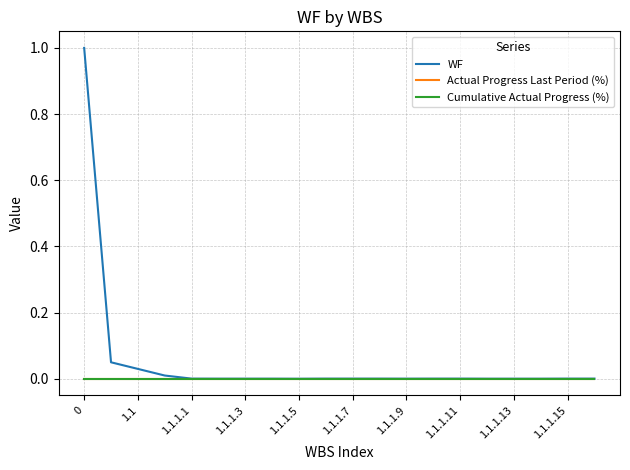

Does the chart display data point markers on the line(s)?

No